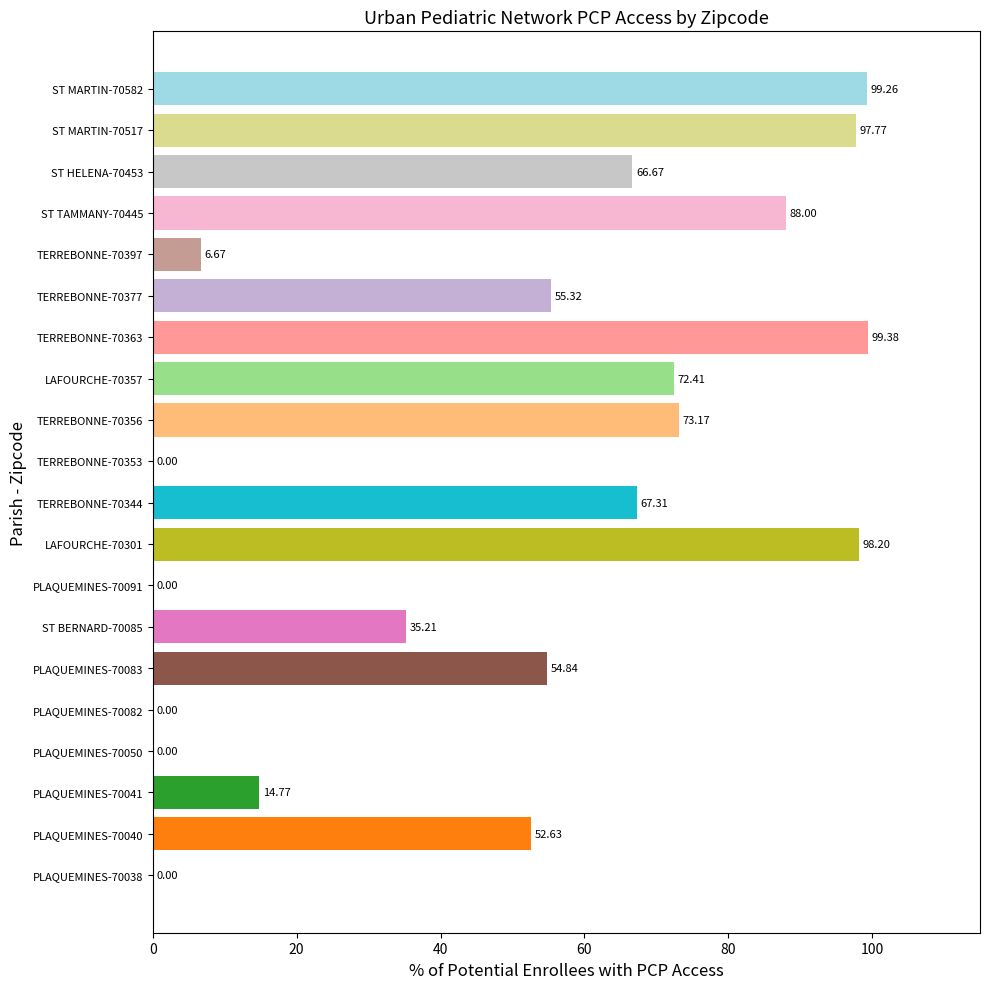

Between TERREBONNE-70353 and TERREBONNE-70397, which is larger?

TERREBONNE-70397